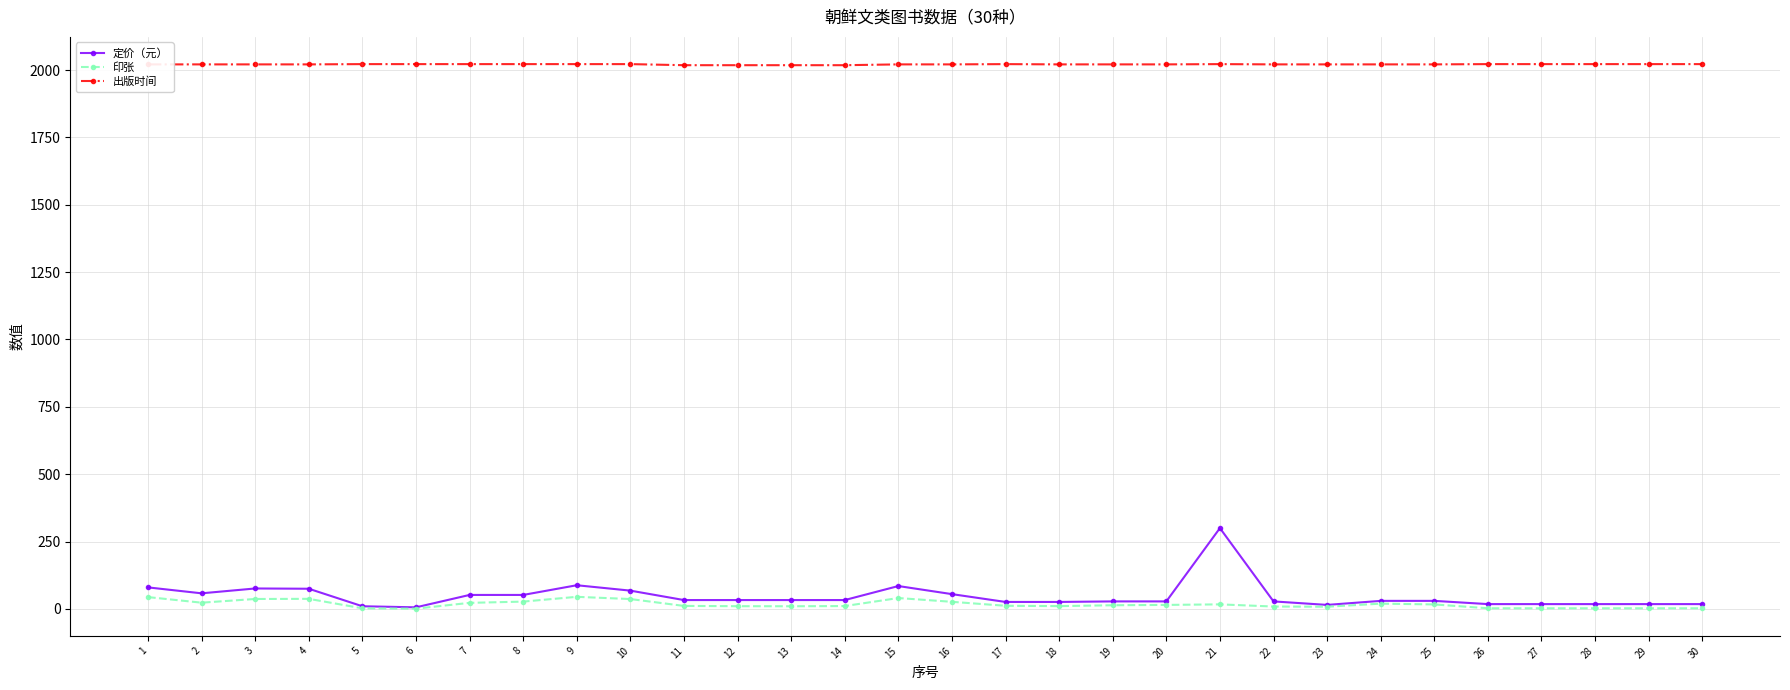

True or false: 出版时间 and 印张 intersect in this chart.

False